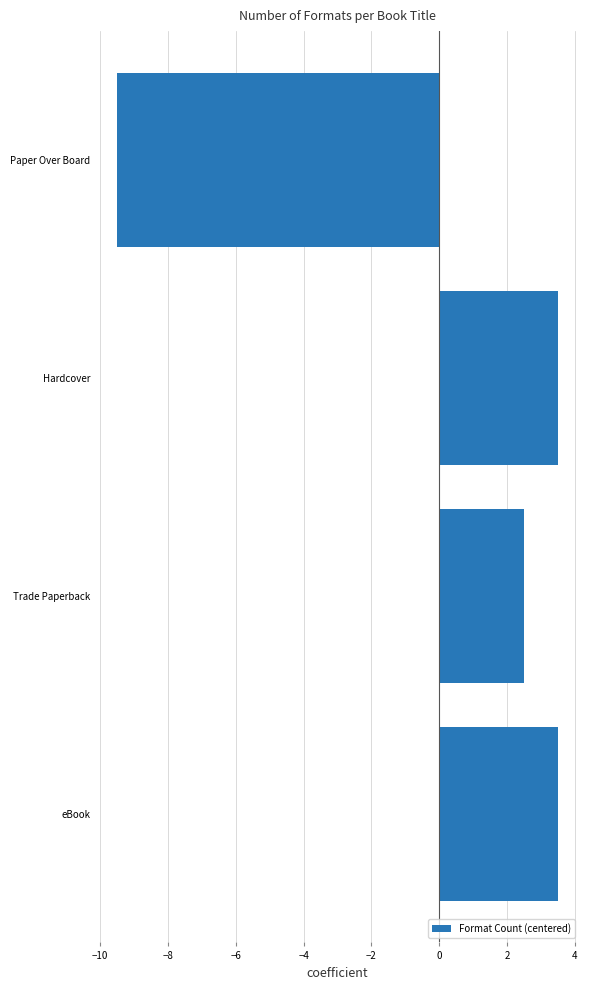

What is the difference between the maximum and minimum values?

13.0